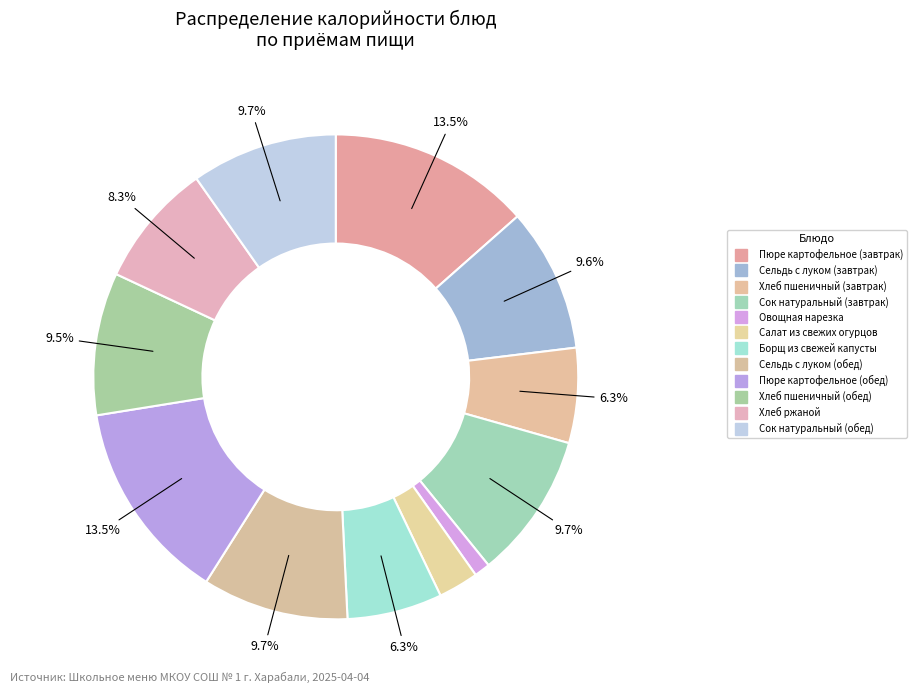

Between Сок натуральный (завтрак) and Сельдь с луком (обед), which is larger?

Сок натуральный (завтрак)